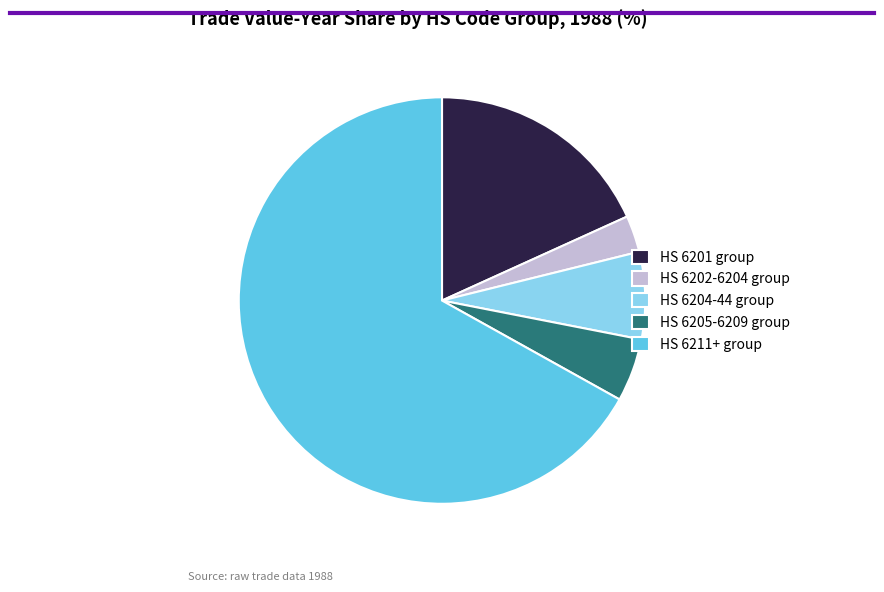

What is the ratio of the value at HS 6201 group to the value at HS 6205-6209 group?

3.6